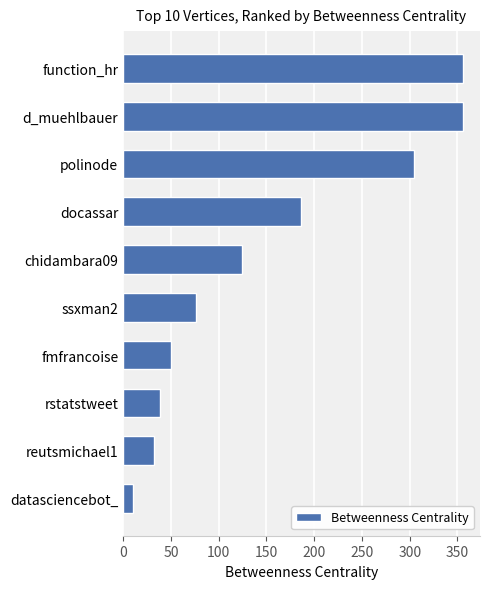

The chart shows a value of 185.7 at docassar. True or false?

True